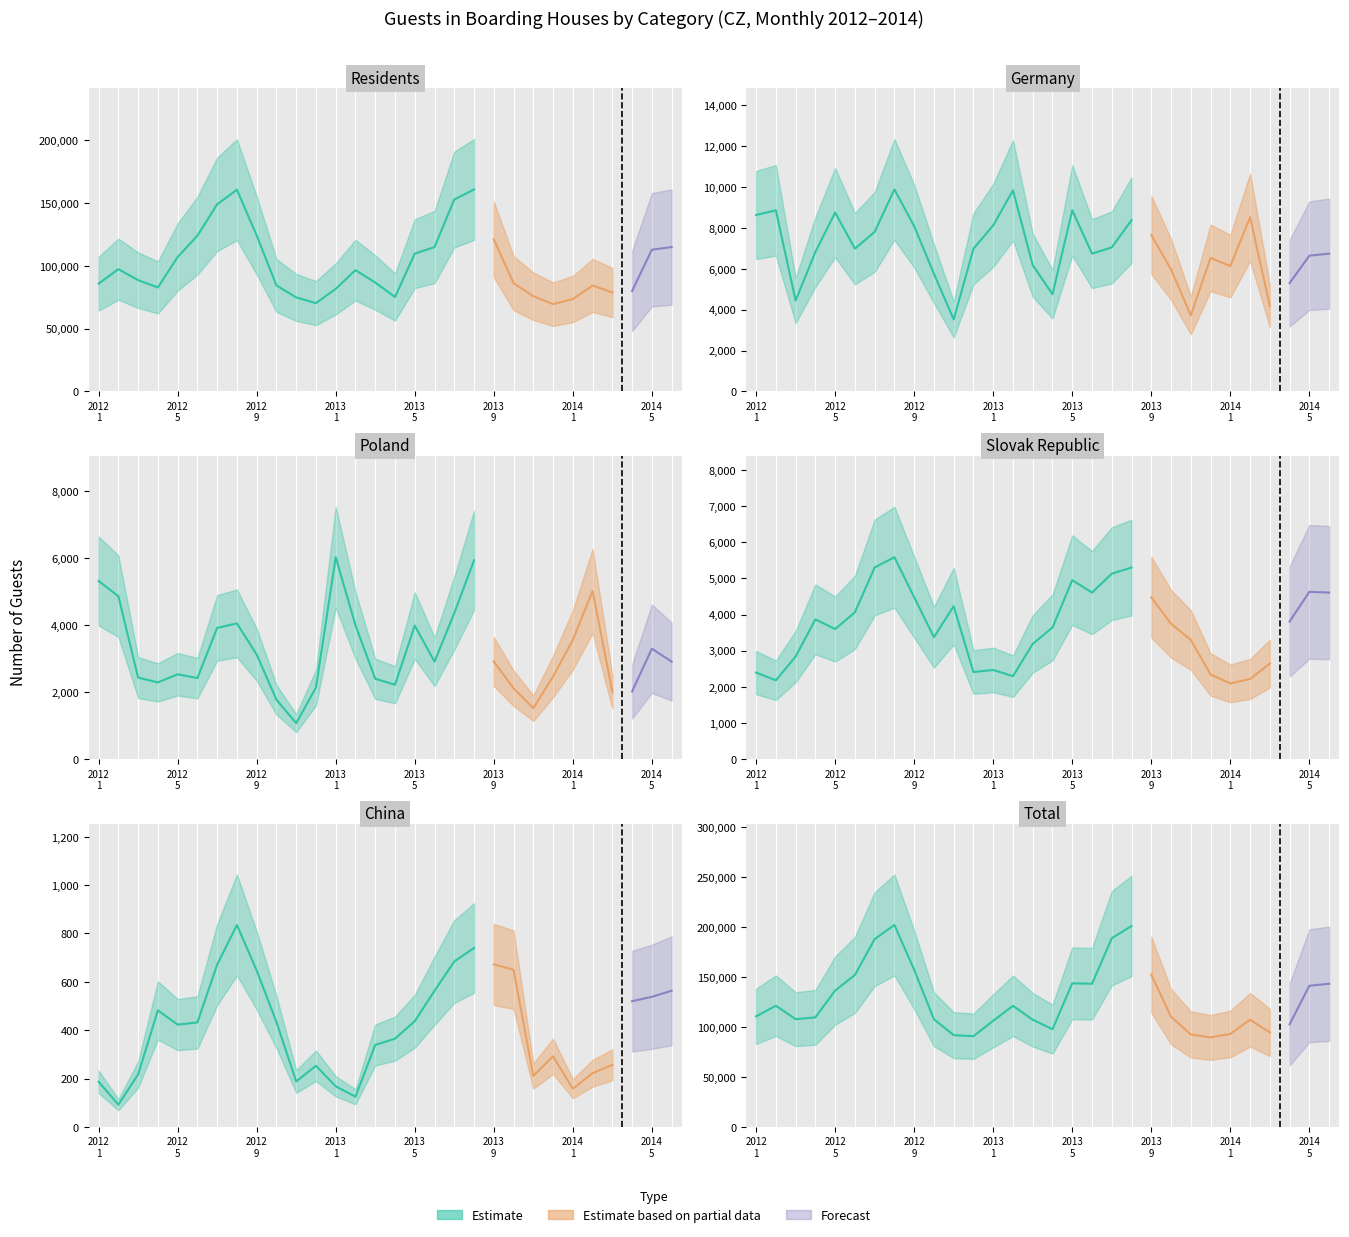

True or false: Germany and Residents cross at least once.

False